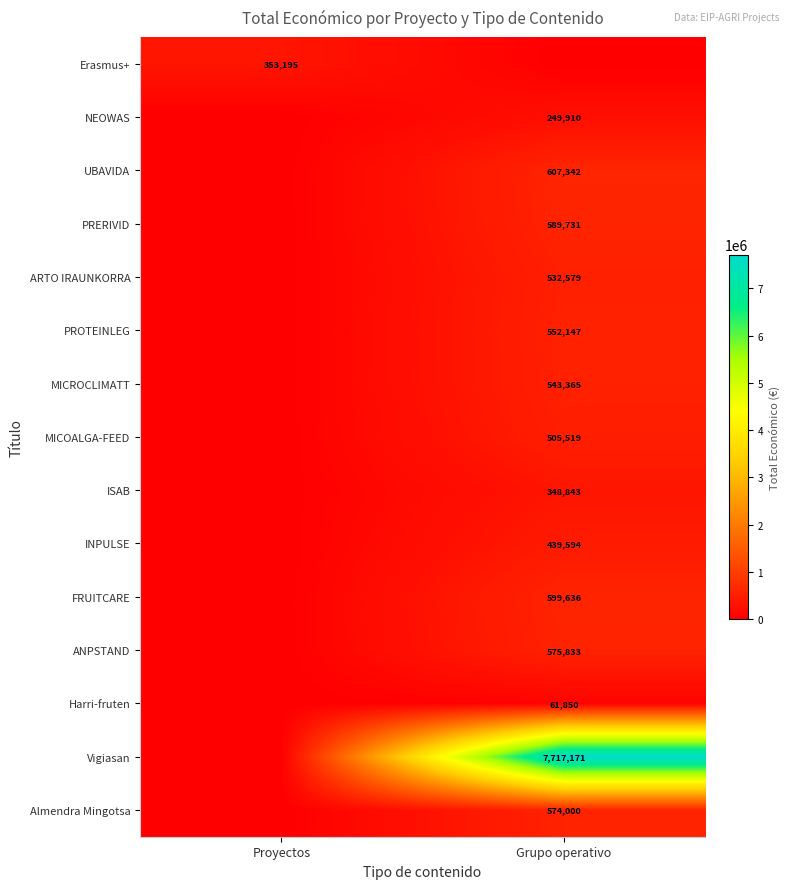

Is it true that MICROCLIMATT equals 125501 at Grupo operativo?

False